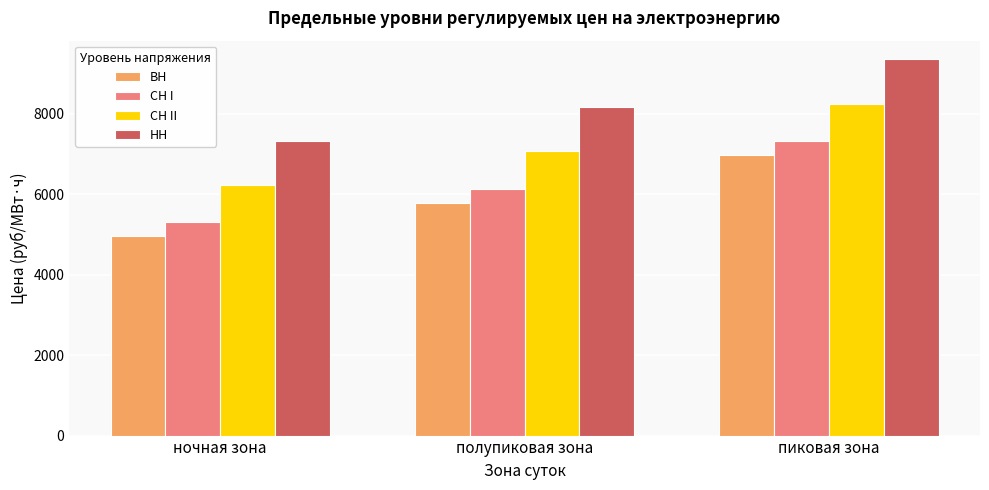

List the labels in order of СН I value, smallest first.

ночная зона, полупиковая зона, пиковая зона